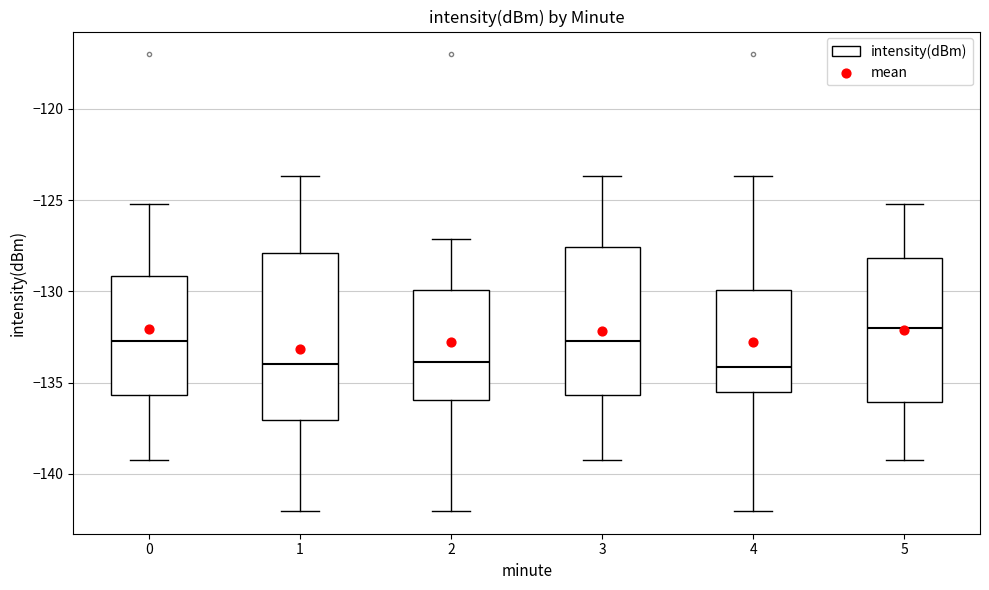

Reading left to right, transcribe this box plot: for each box, give where its median line is, the range the box spans, and where its two whiskers end, as read against the y-axis. The values are not printed on the chart, so give them approximately, as read against the axis.

0: median -132.5, box -135.5 to -129.0, whiskers -139.0 to -125.0
1: median -134.0, box -137.0 to -128.0, whiskers -142.0 to -123.5
2: median -134.0, box -136.0 to -130.0, whiskers -142.0 to -127.0
3: median -132.5, box -135.5 to -127.5, whiskers -139.0 to -123.5
4: median -134.0, box -135.5 to -130.0, whiskers -142.0 to -123.5
5: median -132.0, box -136.0 to -128.0, whiskers -139.0 to -125.0